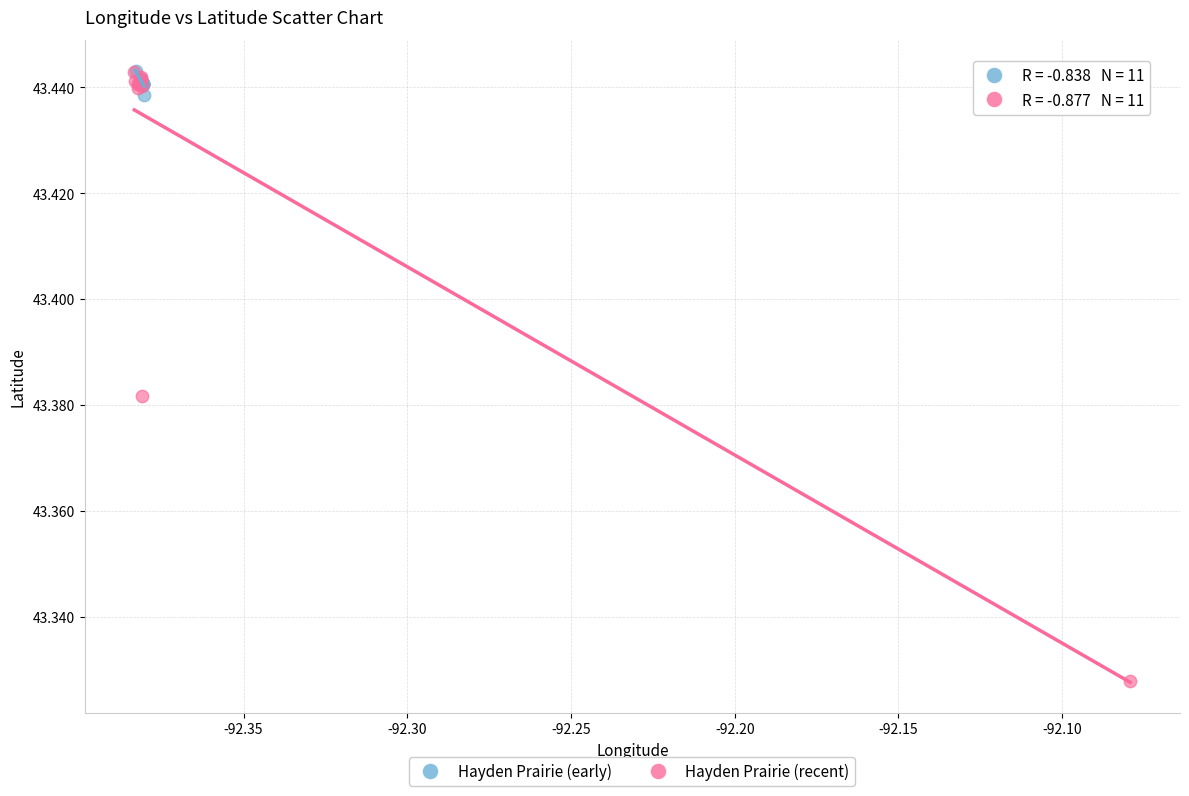

Which series has the largest Y range (max minus min)?

Hayden Prairie (recent)